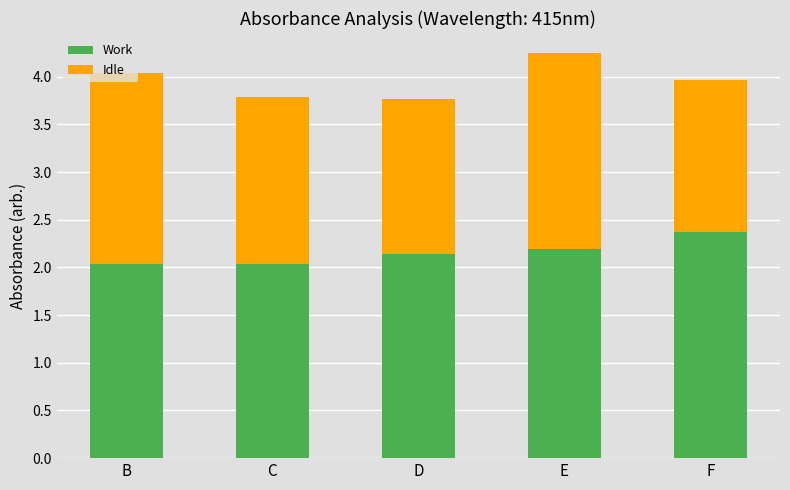

What is the total value across all series at E?

4.2